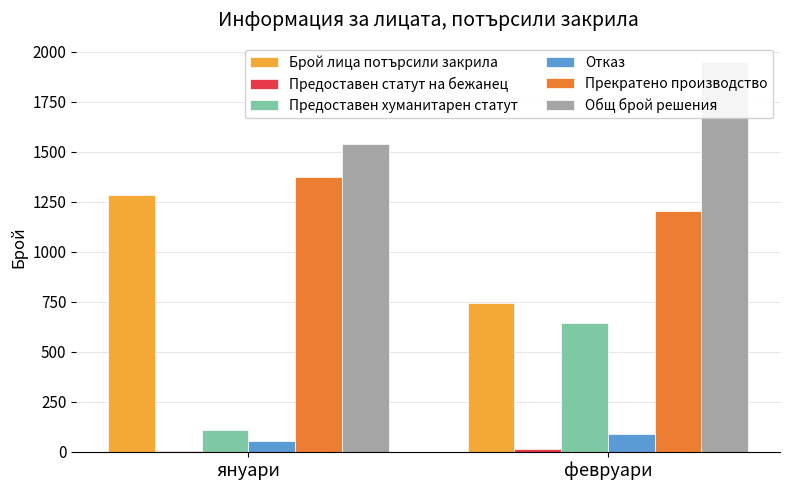

What is the label of the 1st bar from the right?

февруари